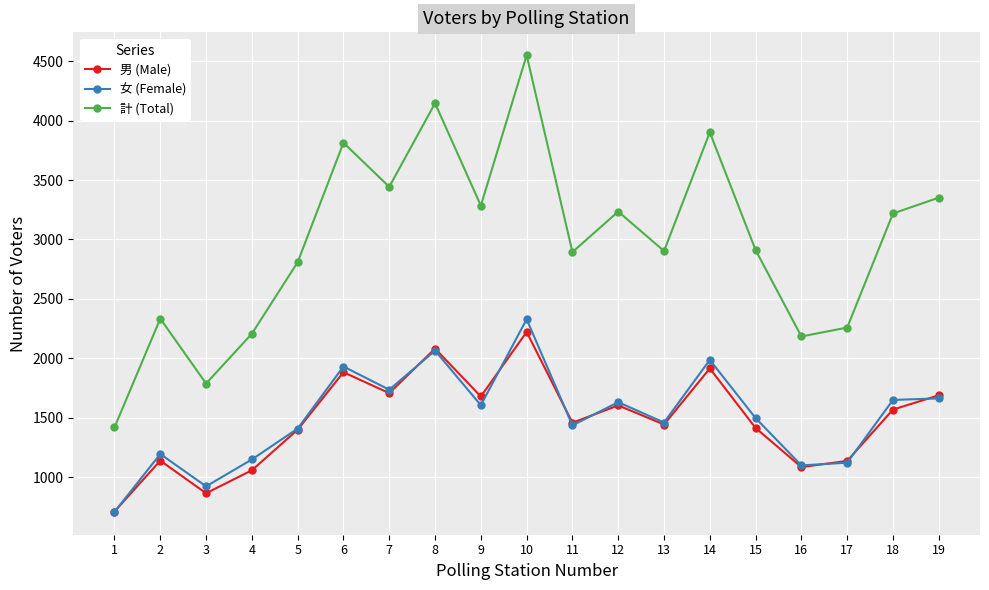

What are all the series names shown in the legend?

男 (Male), 女 (Female), 計 (Total)